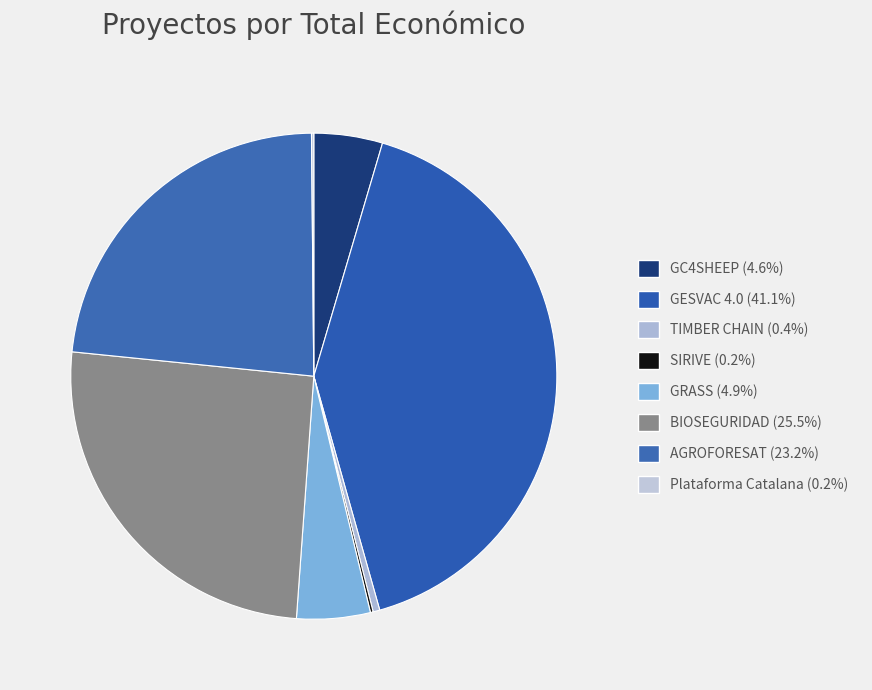

Is there a majority slice in this chart?

No